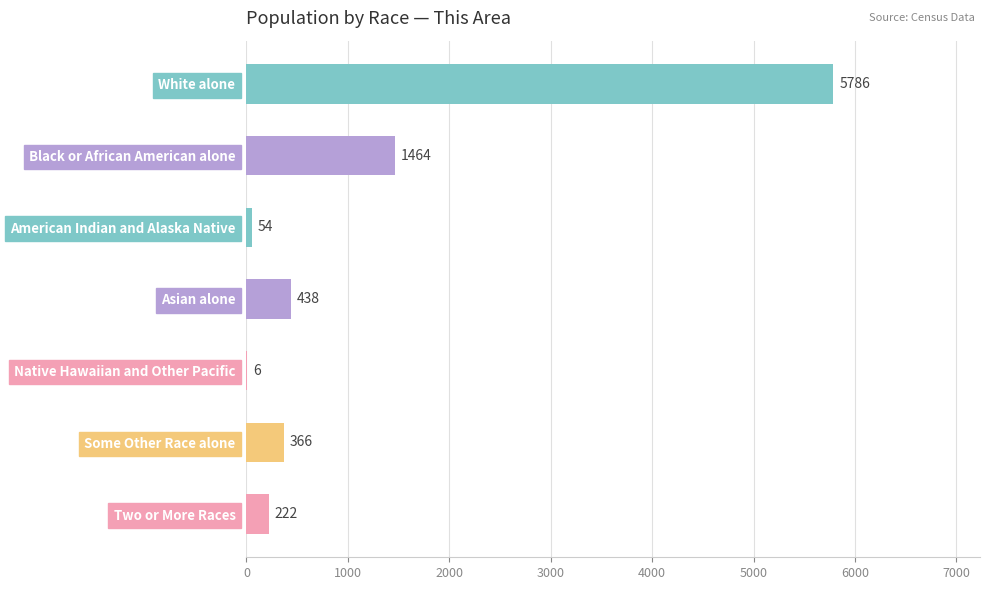

The chart shows a value of 6 at Native Hawaiian and Other Pacific. True or false?

True